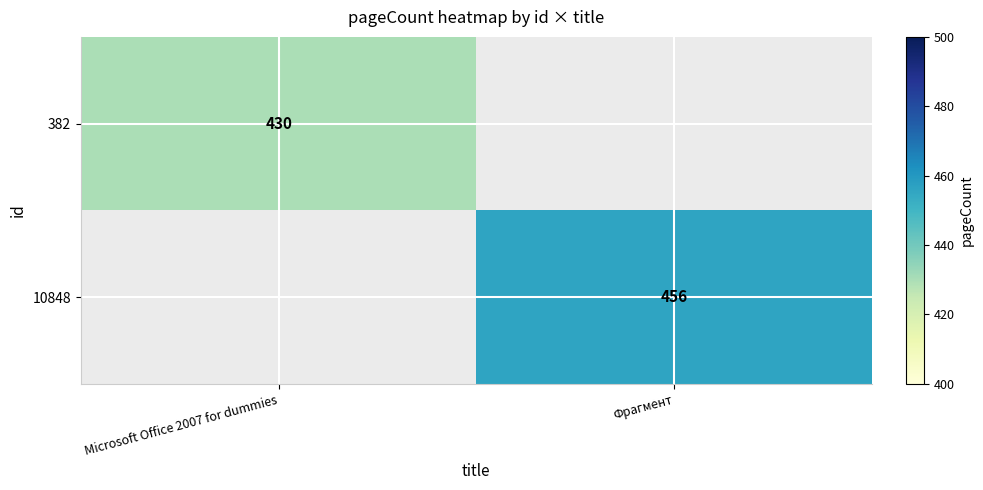

At how many categories does at least one series exceed 443?

1